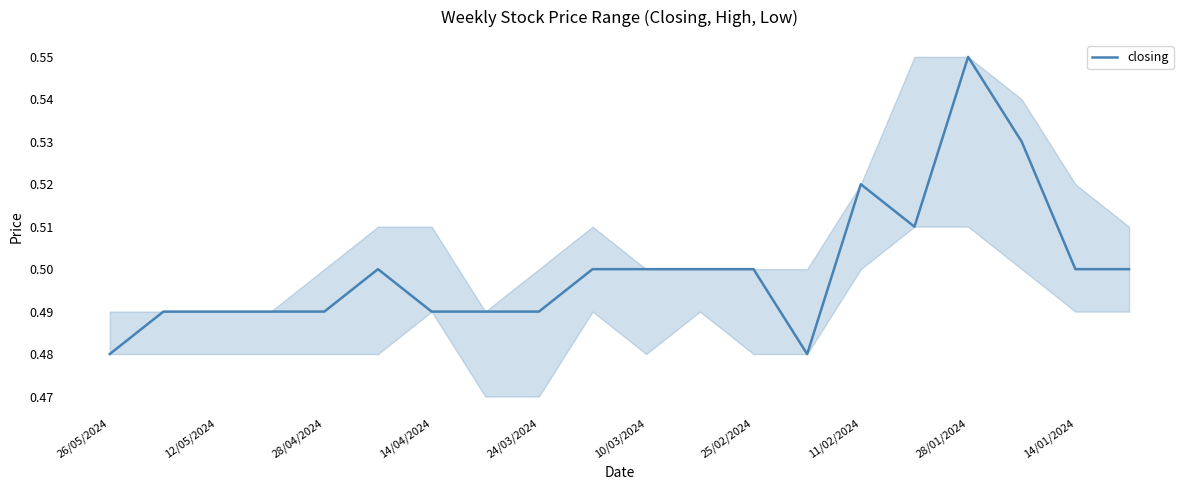

What is the difference between the maximum and second lowest values?

0.1